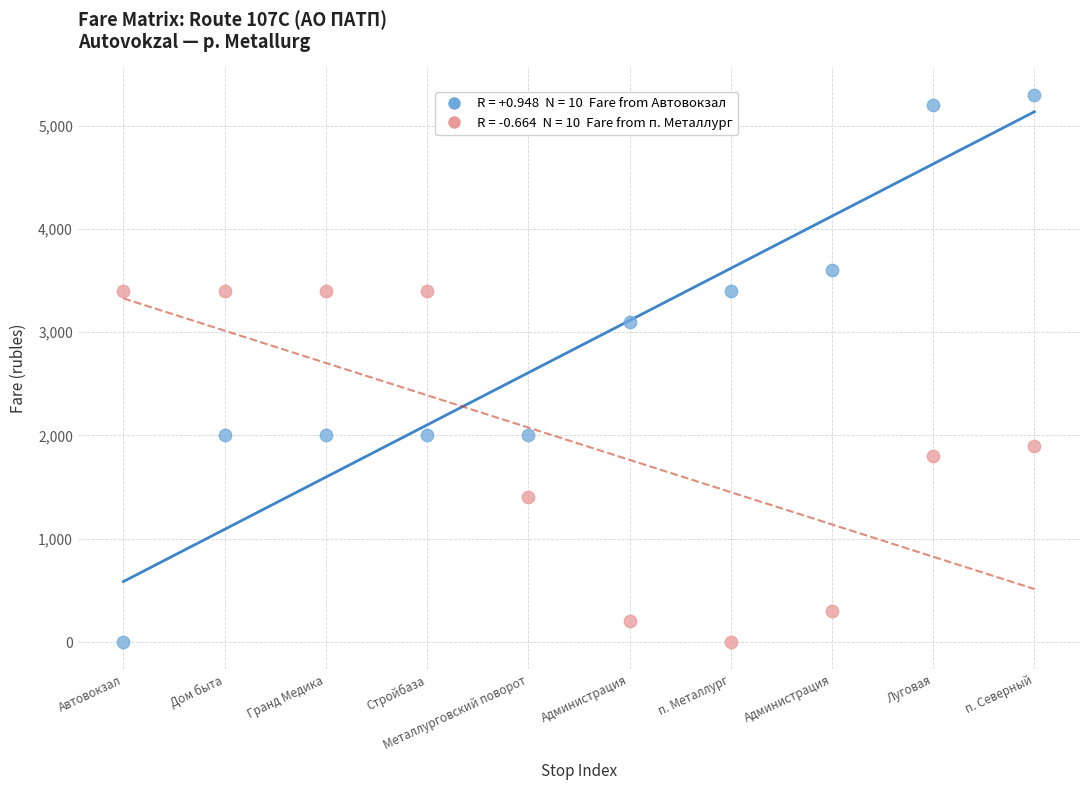

Across all series, what Y value is closest to 2650?

3100